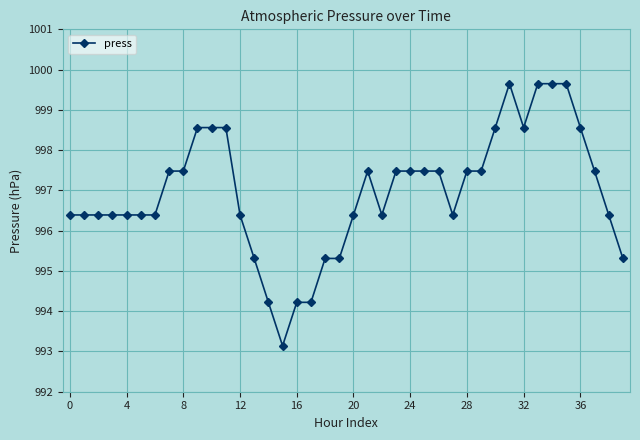

What is the value of the 21st point from the left?

996.4